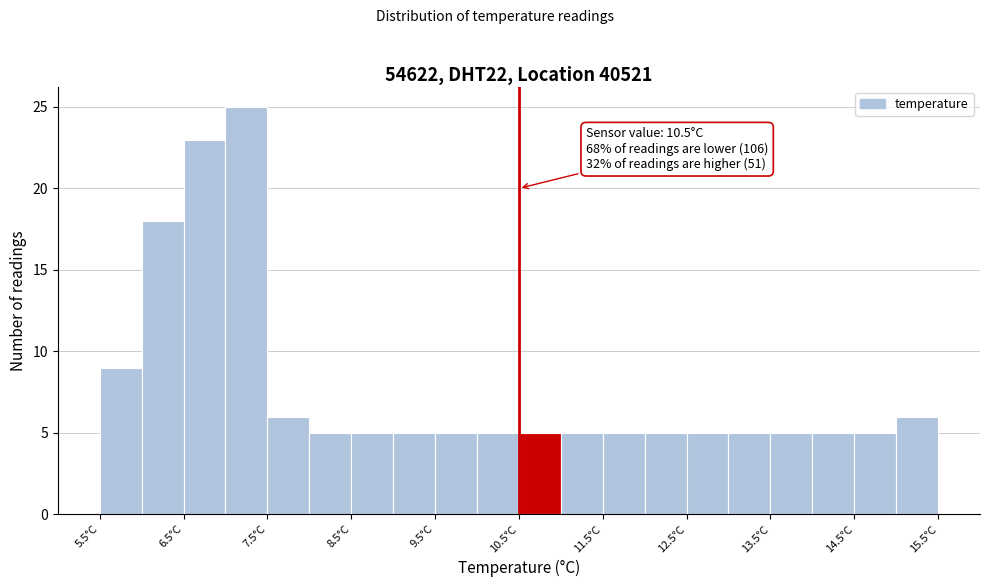

Which range on the x-axis has the tallest bar?

7.0 to 7.5